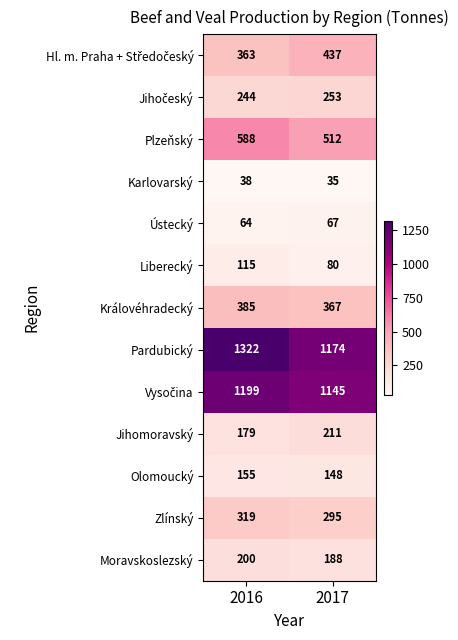

What is the spread (max minus min) of values at 2017?

1139